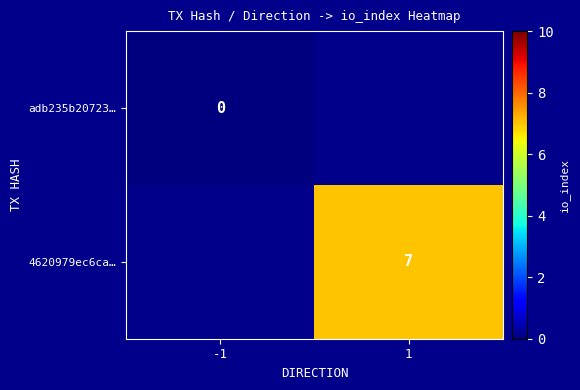

True or false: 4620979ec6ca… has a value of 7 at 1.

True